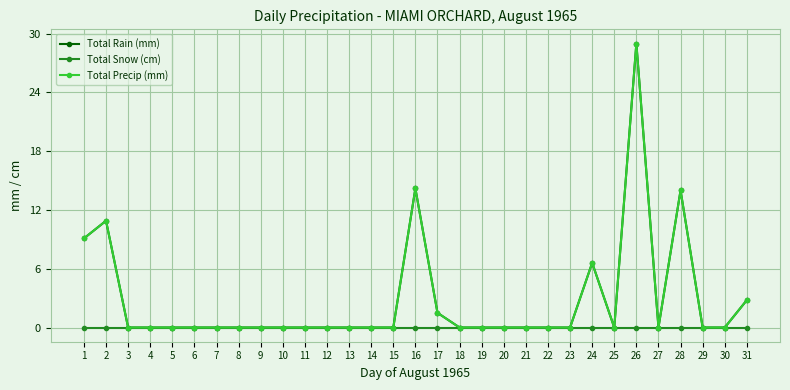

Is this an area chart (filled region under the line)?

No